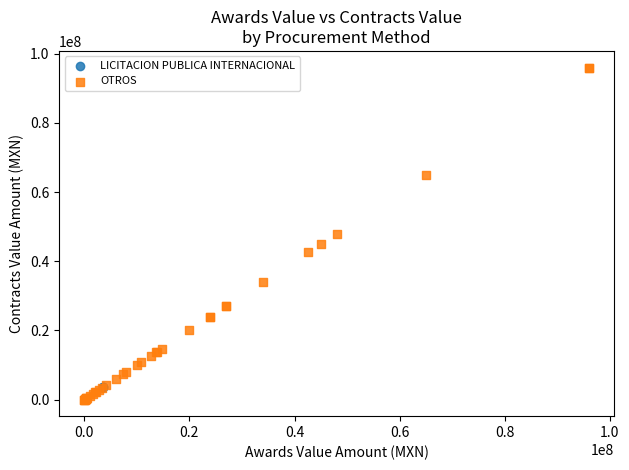

Which series reaches the maximum Y coordinate?

OTROS